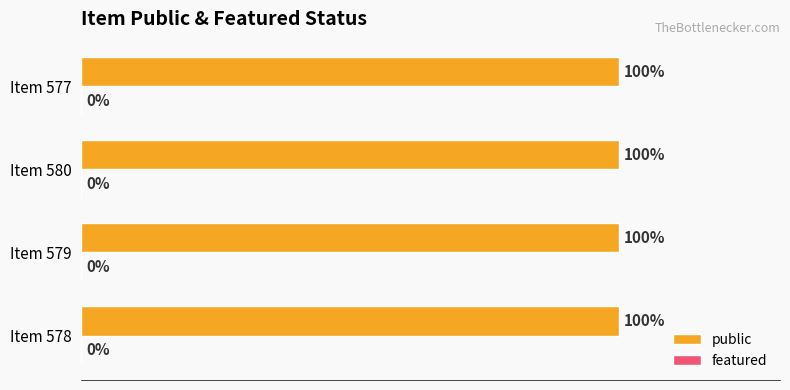

Rank the categories by featured value from highest to lowest.

578, 579, 580, 577